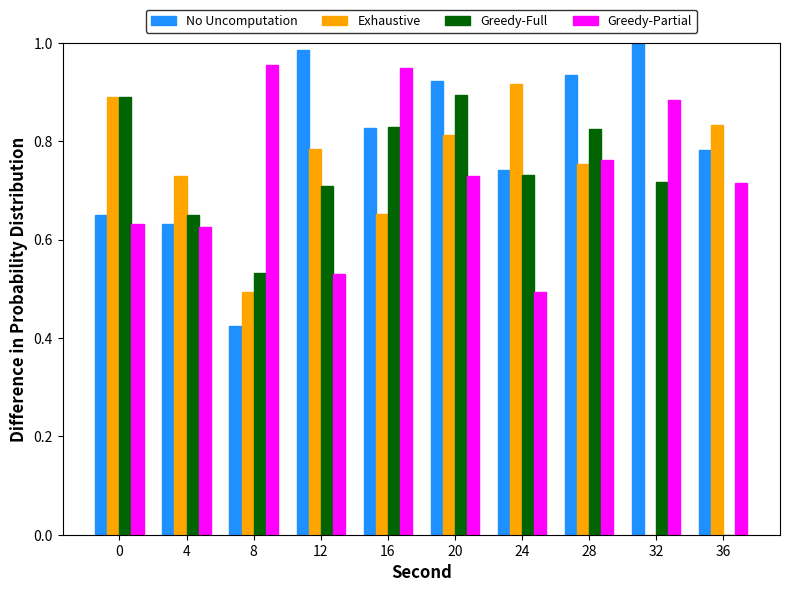

Which series has the largest total across all categories?

No Uncomputation